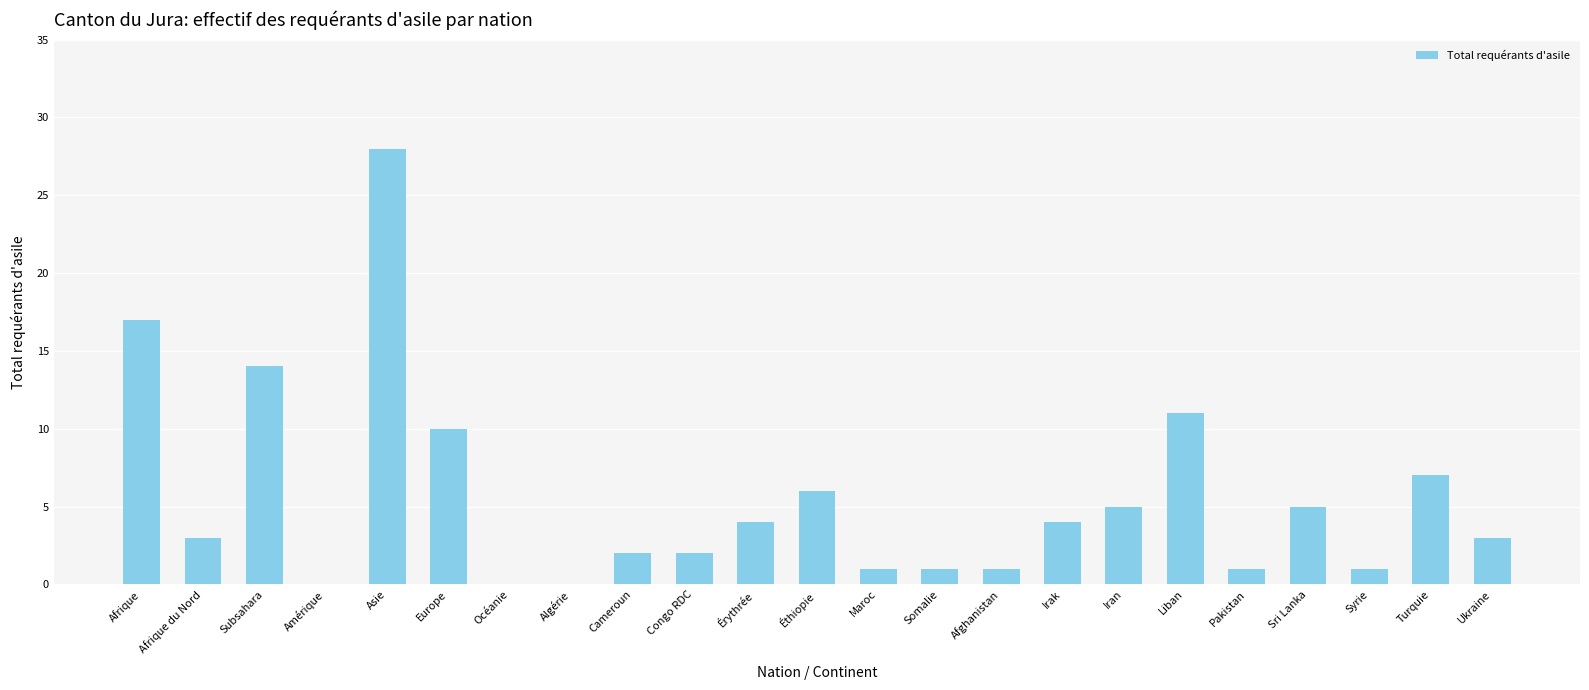

What is the sum of all values?

126